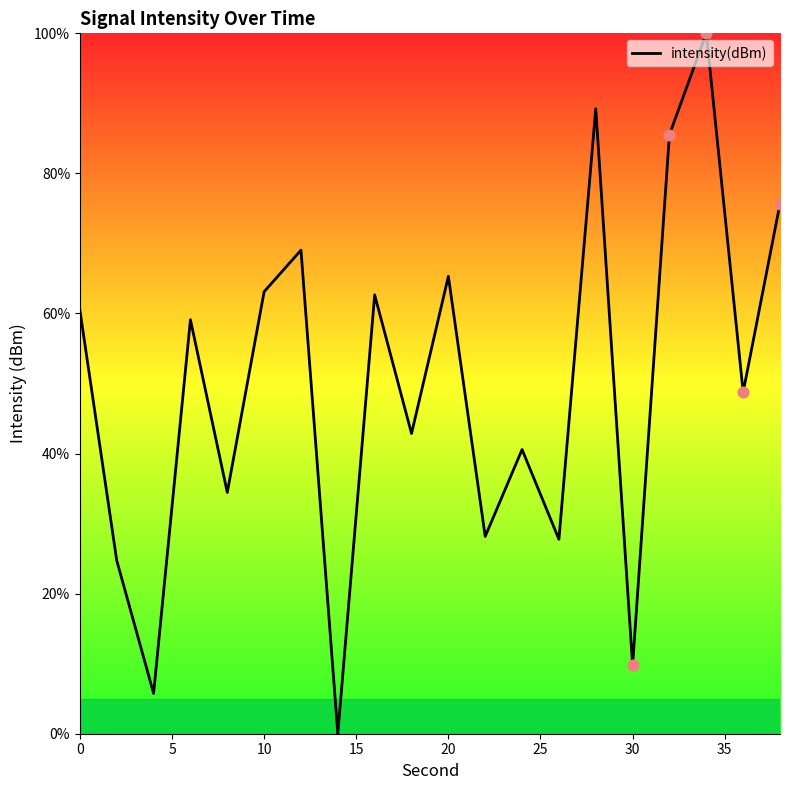

What is the greatest value displayed?

100.0